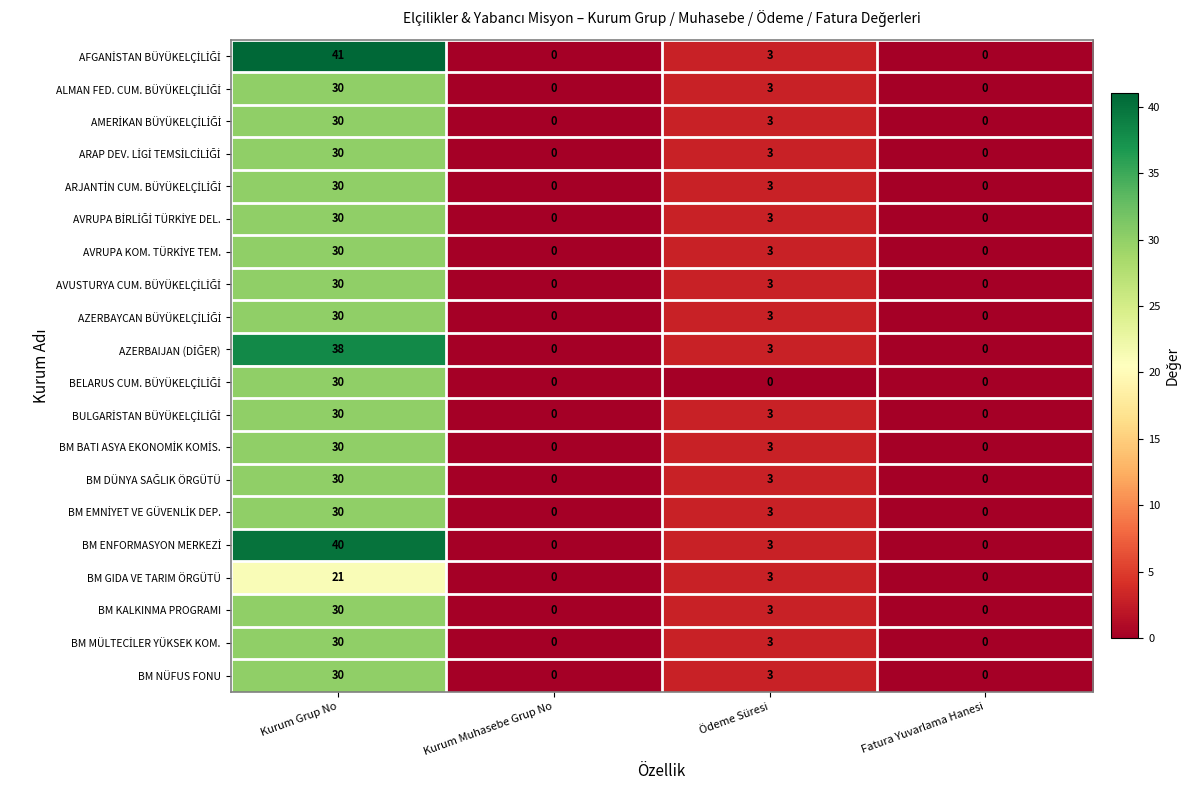

What is the difference between the BM GIDA VE TARIM ÖRGÜTÜ values at Fatura Yuvarlama Hanesi and Ödeme Süresi?

3